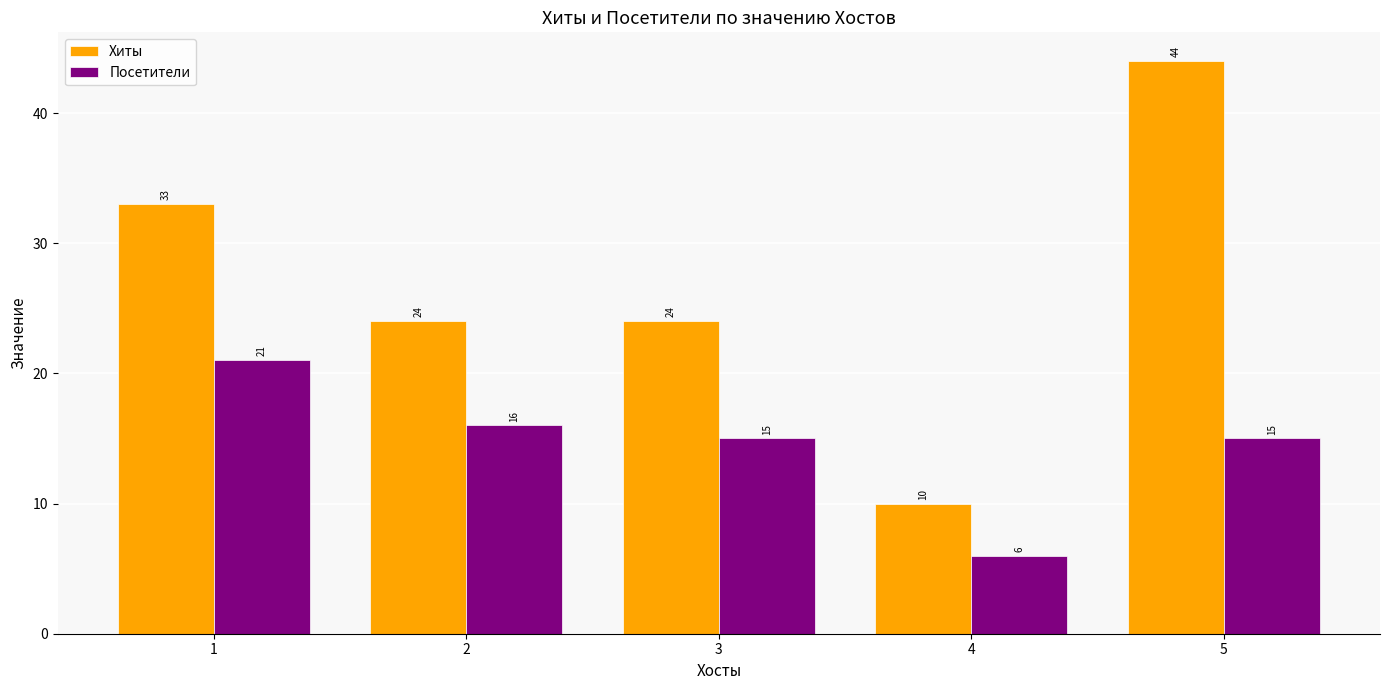

How many bars are there in total?

10